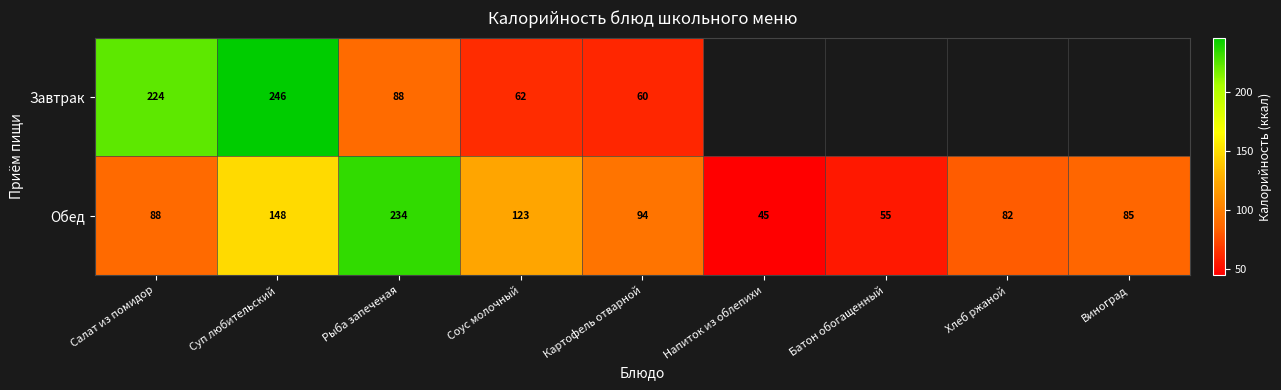

Is the value of Обед at Соус молочный greater than the value of Завтрак at Картофель отварной?

Yes